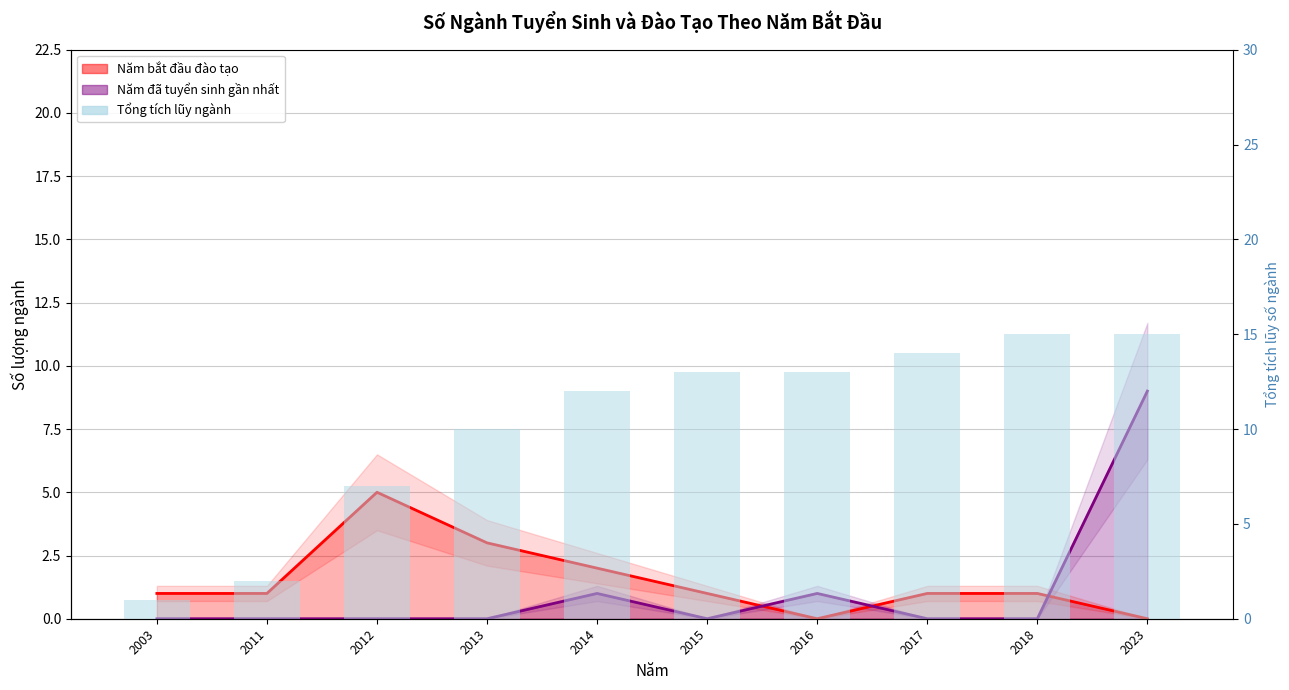

What is the value of the 7th bar from the left?

13